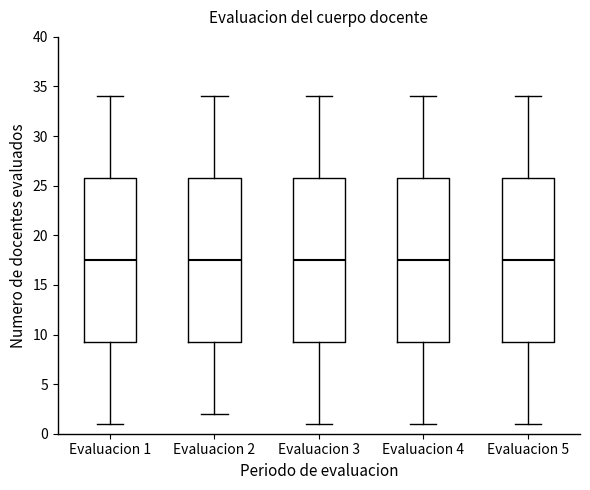

Reading left to right, read every box against the y-axis: the position of its median line, the range the box covers, and the ends of its whiskers. The values are not printed on the chart, so give them approximately, as read against the axis.

Evaluacion 1: median 17.5, box 9.5 to 26.0, whiskers 1.0 to 34.0
Evaluacion 2: median 17.5, box 9.5 to 26.0, whiskers 2.0 to 34.0
Evaluacion 3: median 17.5, box 9.5 to 26.0, whiskers 1.0 to 34.0
Evaluacion 4: median 17.5, box 9.5 to 26.0, whiskers 1.0 to 34.0
Evaluacion 5: median 17.5, box 9.5 to 26.0, whiskers 1.0 to 34.0